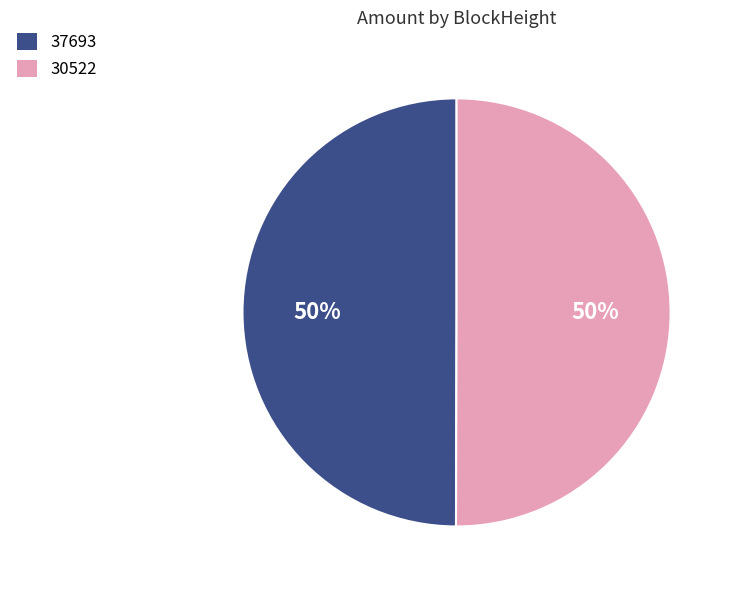

Is the sum of 37693 and 30522 greater than half?

Yes